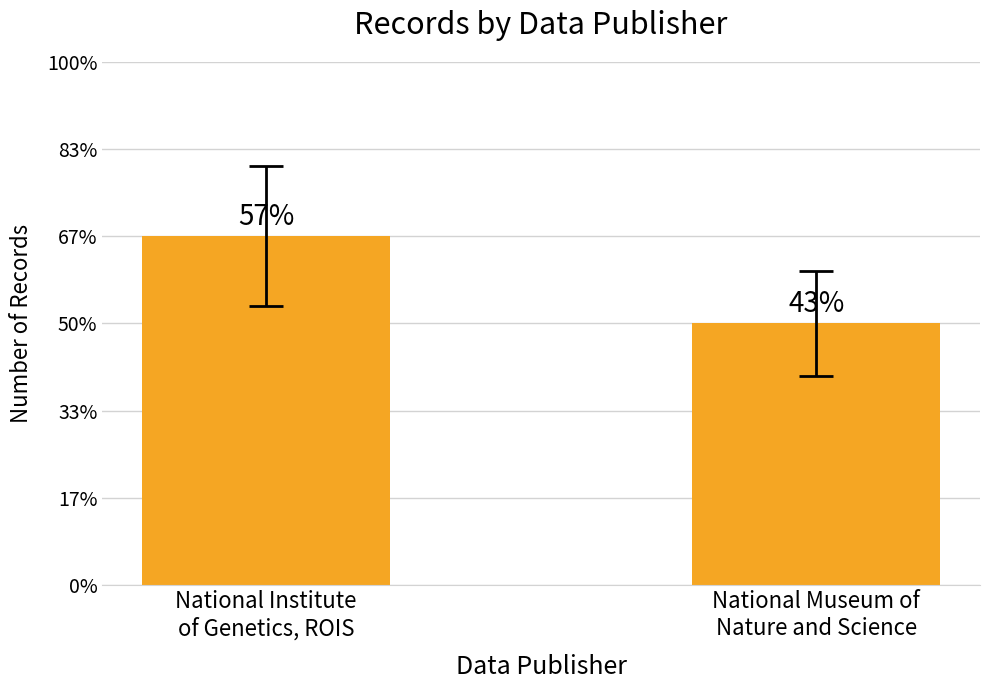

What is the approximate value at National Museum of
Nature and Science?

3